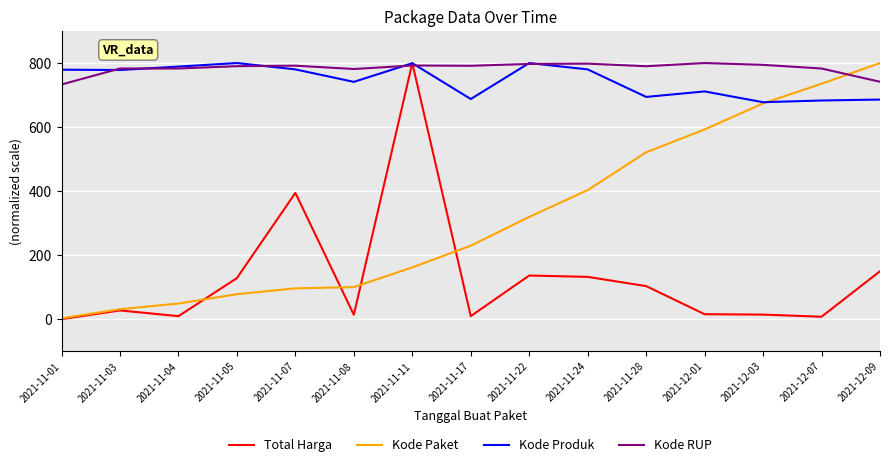

Is the value of Kode RUP at 2021-12-03 greater than the value of Kode Produk at 2021-12-01?

Yes